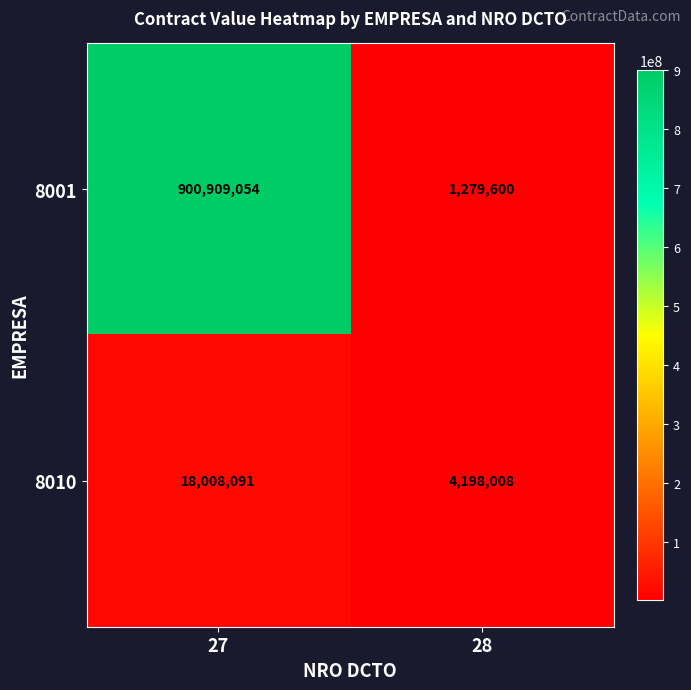

Reading left to right, what are all the values shown in this chart?

8001: 27=900909054	28=1279600
8010: 27=18008091	28=4198008